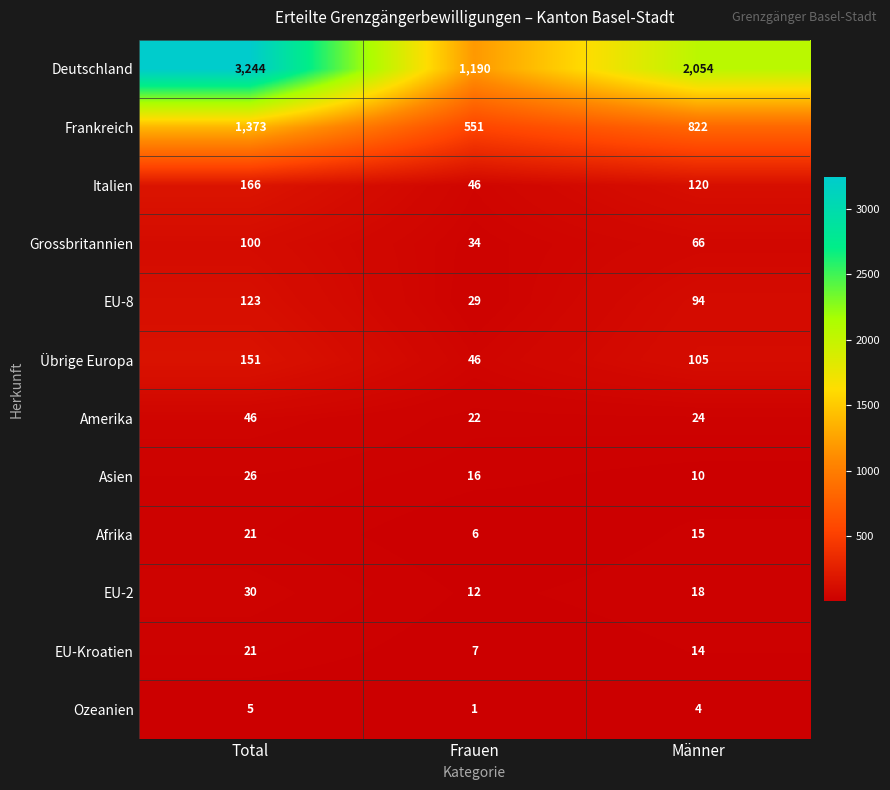

Which series has the widest spread of values?

Deutschland